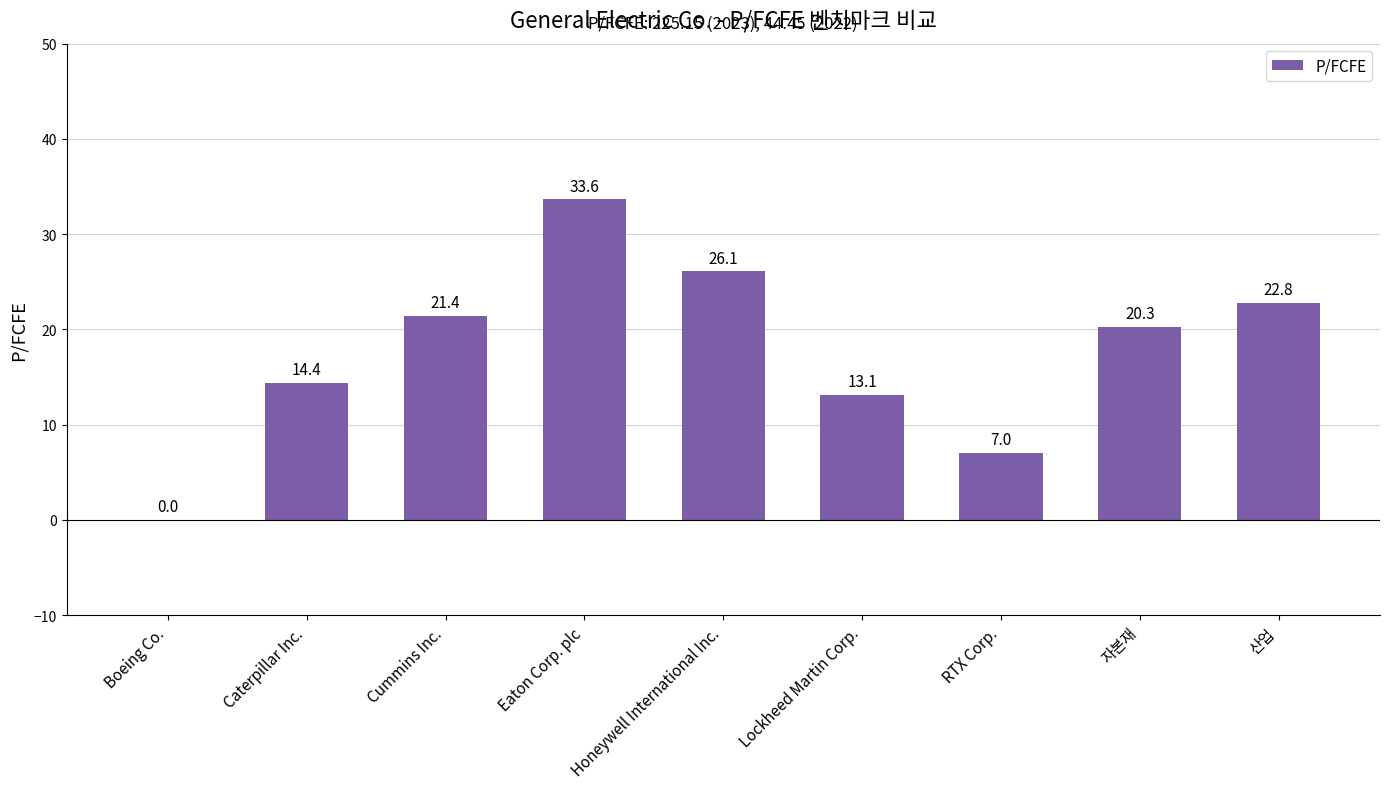

Approximately how many times larger is the value at Eaton Corp. plc compared to Cummins Inc.?

1.6